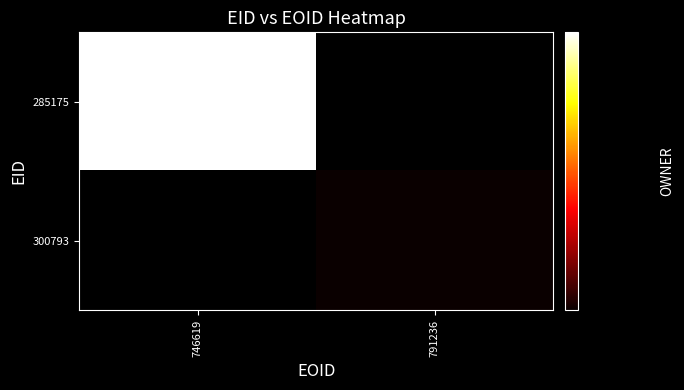

What is the greatest value displayed?

207524